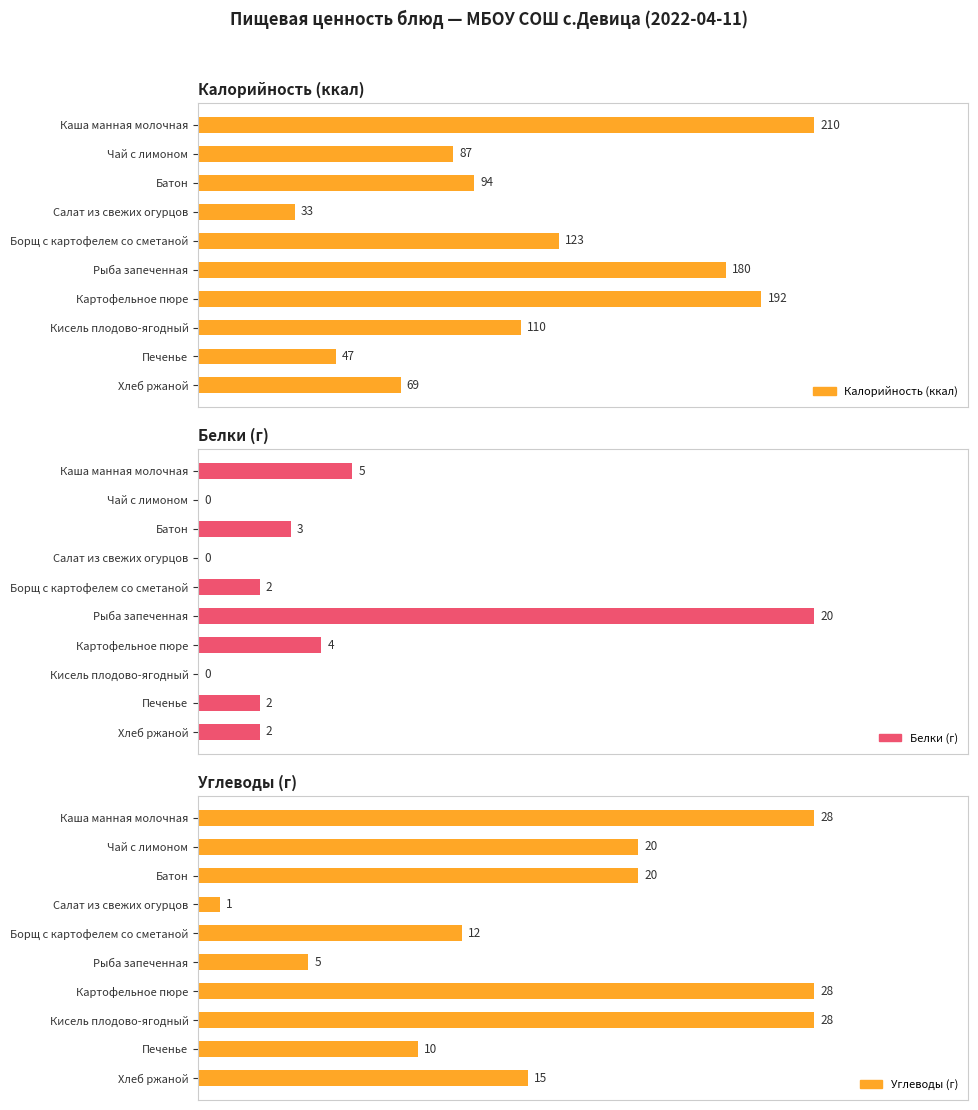

What position from the left is Каша манная молочная?

1